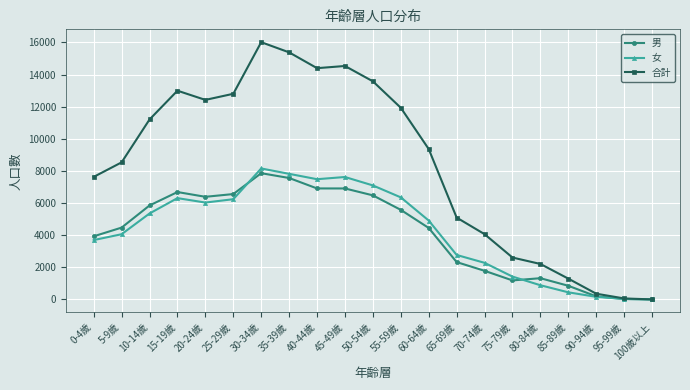

In 合計, how many points are higher than both neighbors (excluding endpoints)?

3